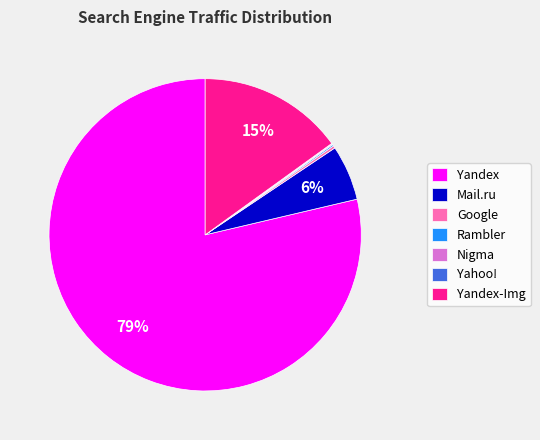

Does any single category account for the majority?

Yes